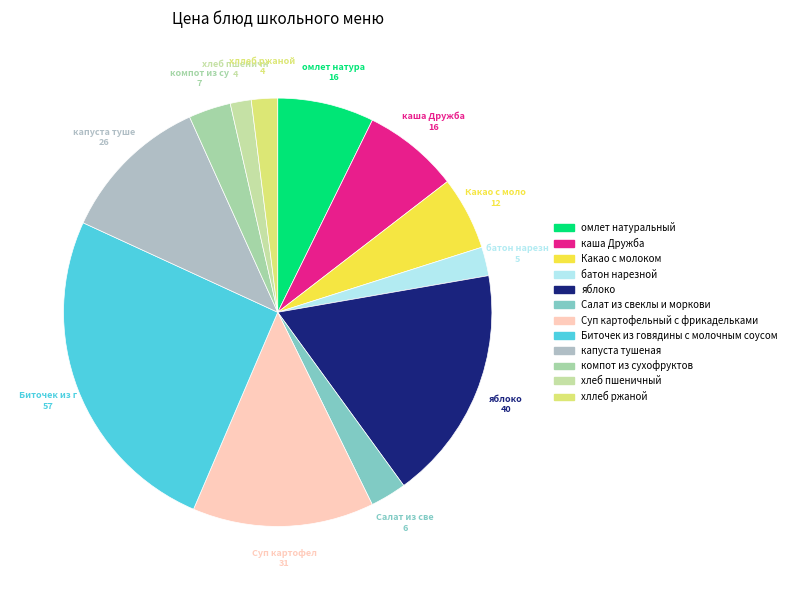

How many slices are in this pie chart?

12